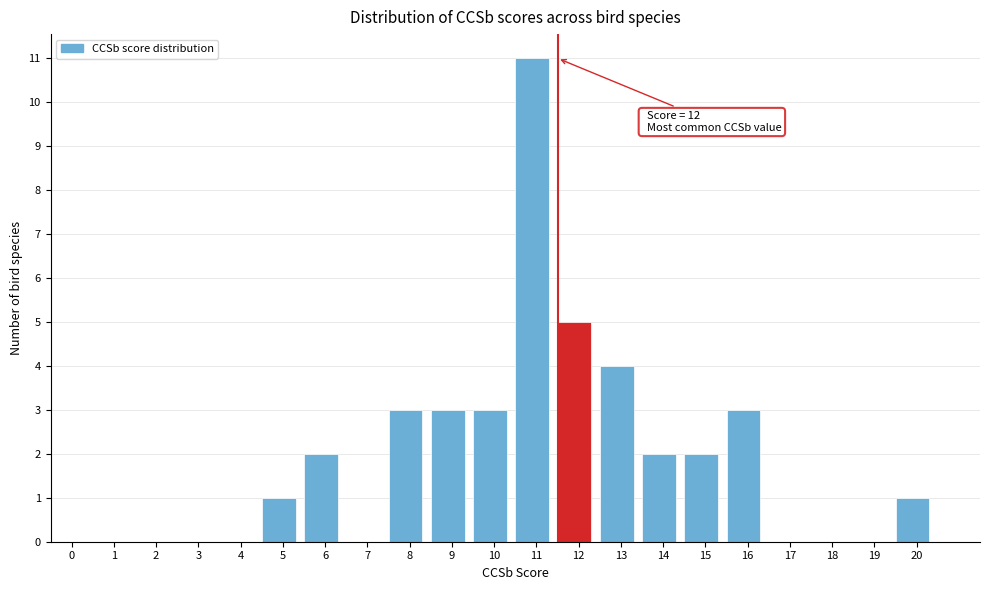

Reading left to right, transcribe all the data shown in this chart.

0=0	1=0	2=0	3=0	4=0	5=1	6=2	7=0	8=3	9=3	10=3	11=11	12=5	13=4	14=2	15=2	16=3	17=0	18=0	19=0	20=1